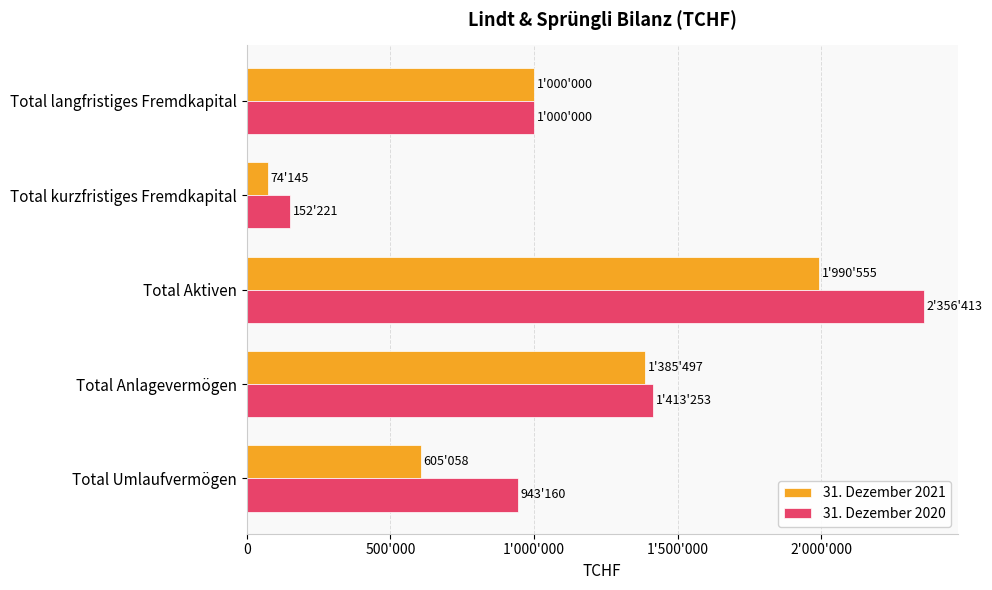

What are all the series names shown in the legend?

31. Dezember 2021, 31. Dezember 2020